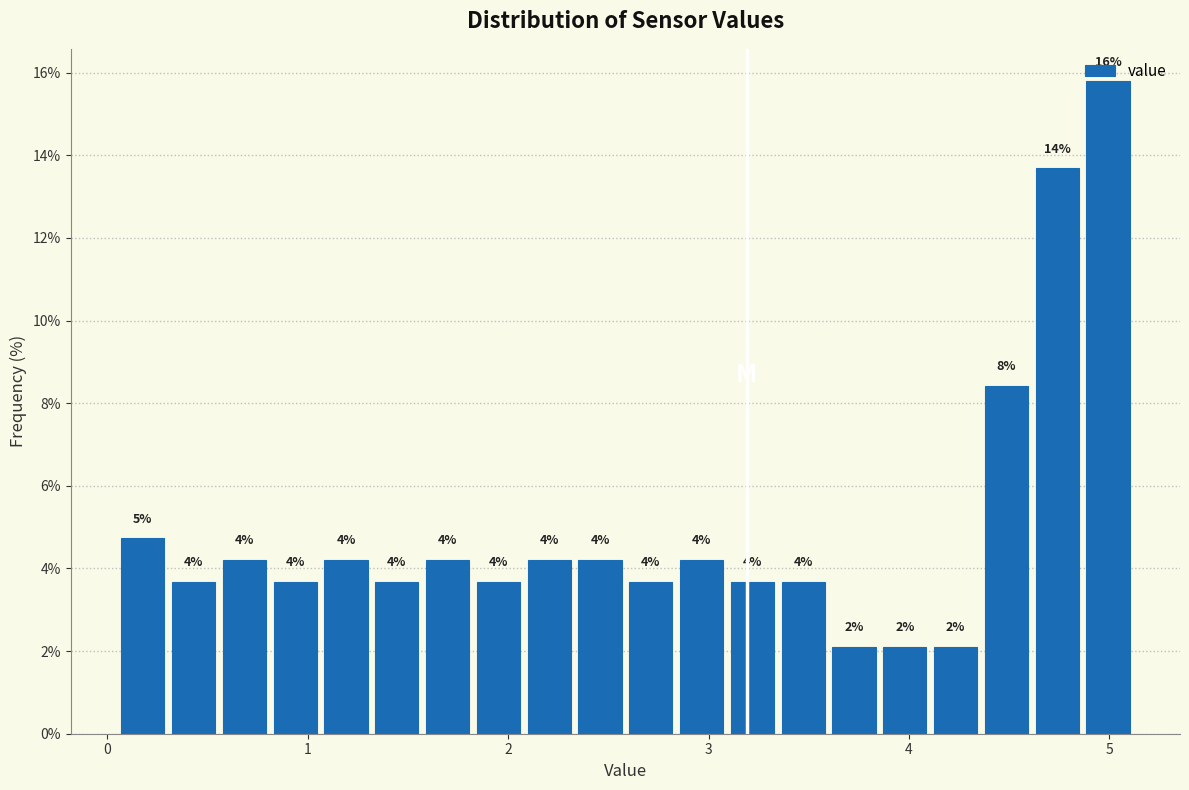

Read against the x-axis, roughly where is the centre of the tallest bar?

5.0